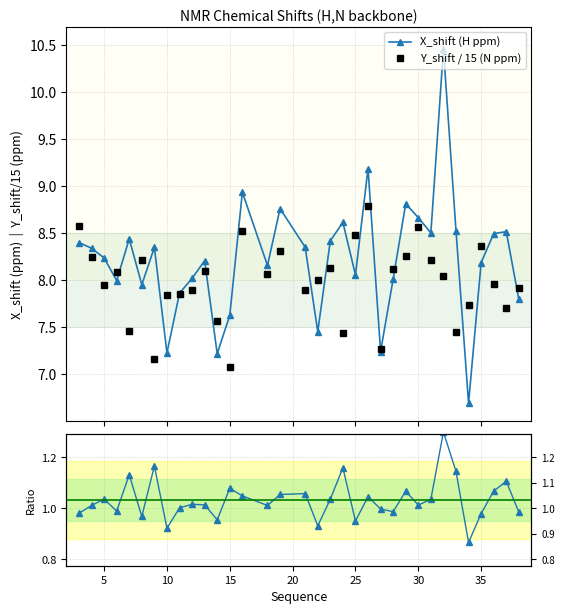

True or false: Y_shift / 15 (N ppm) has more than 0 points higher than both neighbors.

True